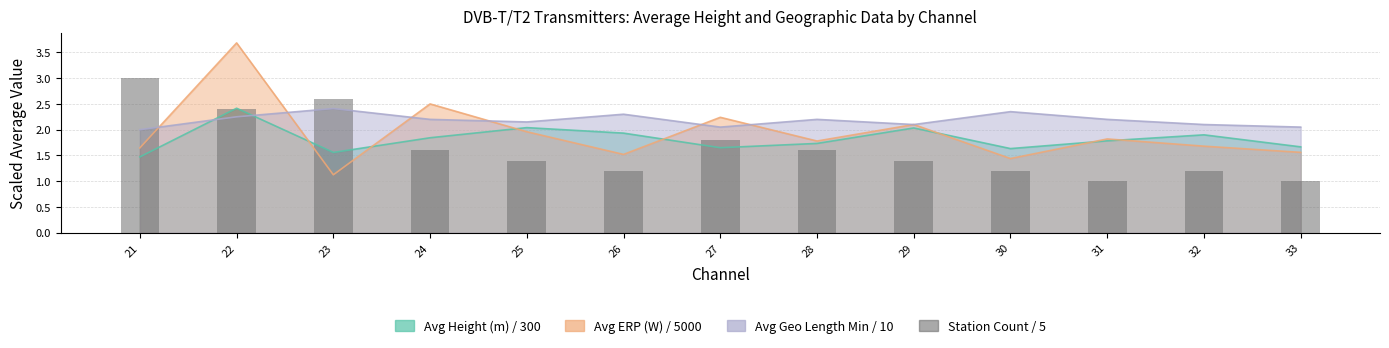

Does the chart contain any negative values?

No